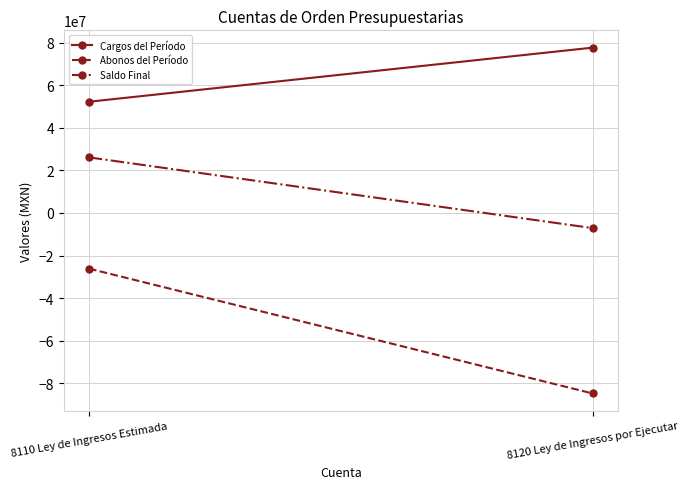

True or false: Cargos del Período has a value of 53110197.9 at 8120 Ley de Ingresos por Ejecutar.

False